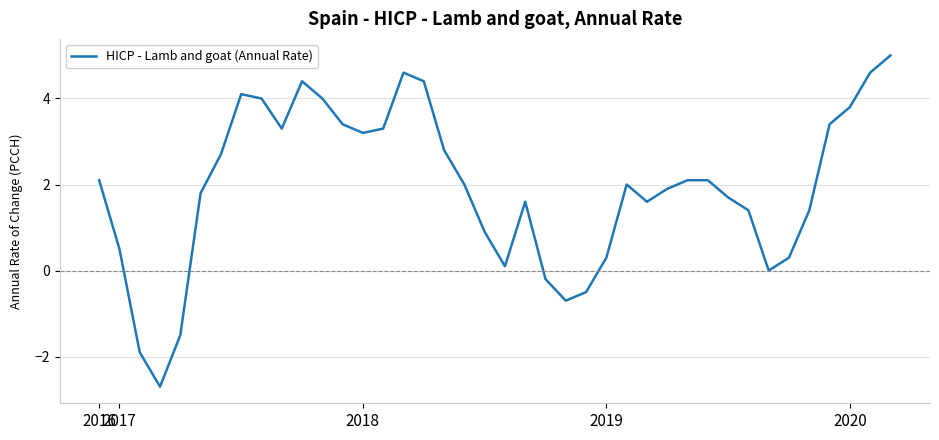

Does the chart display data point markers on the line(s)?

No